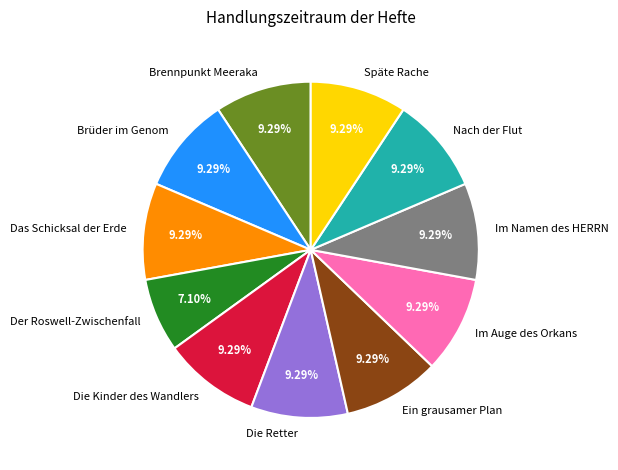

To the nearest percent, what portion does Späte Rache represent?

9%